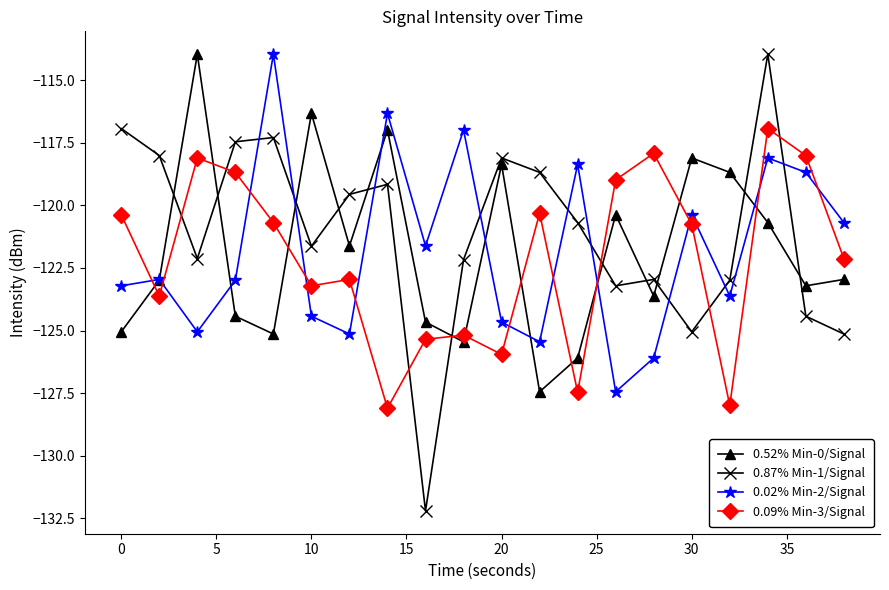

What is the smallest value displayed?

-132.2